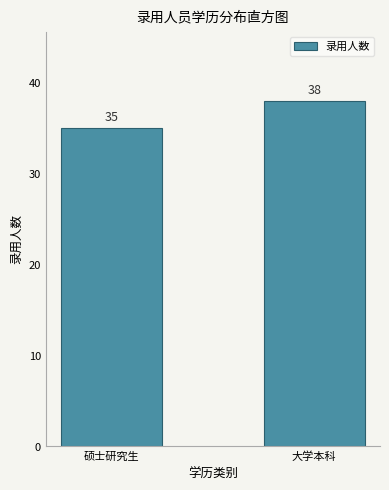

Reading left to right, list all the values displayed in this chart.

硕士研究生=35	大学本科=38